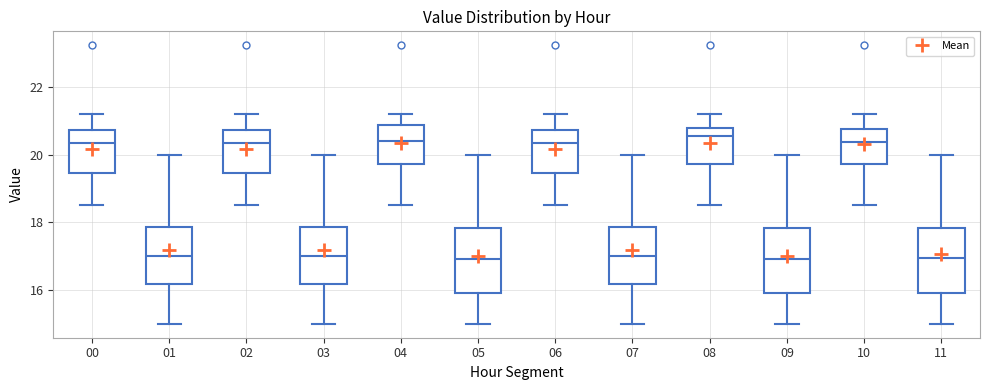

Where is the upper edge of the box at x = 10 on the y-axis? The values are not printed on the chart, so give them approximately, as read against the axis.

20.8